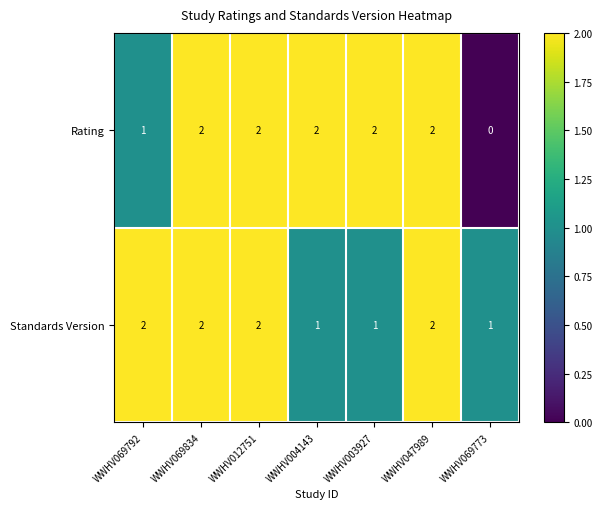

Is the value of Rating at WWHV069773 greater than the value of Standards Version at WWHV012751?

No